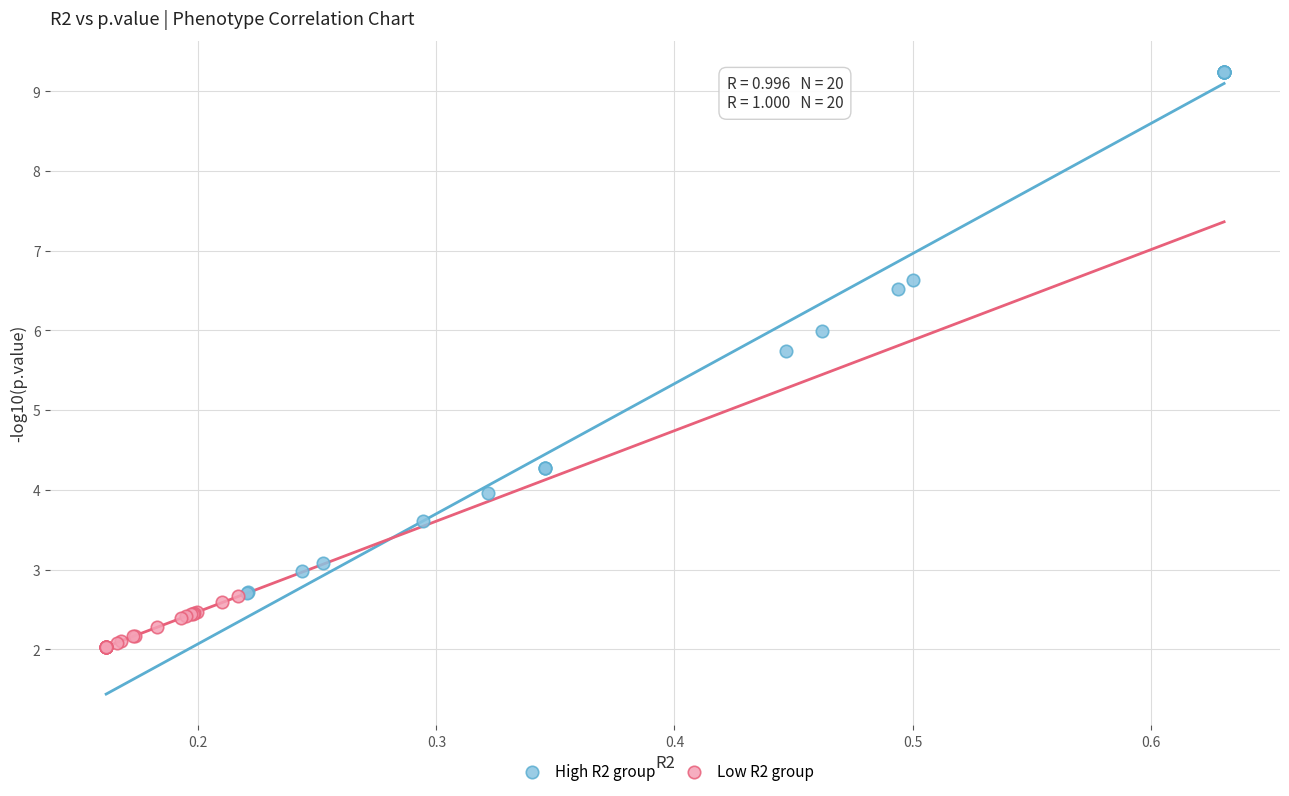

Which series has the widest spread of Y values?

High R2 group